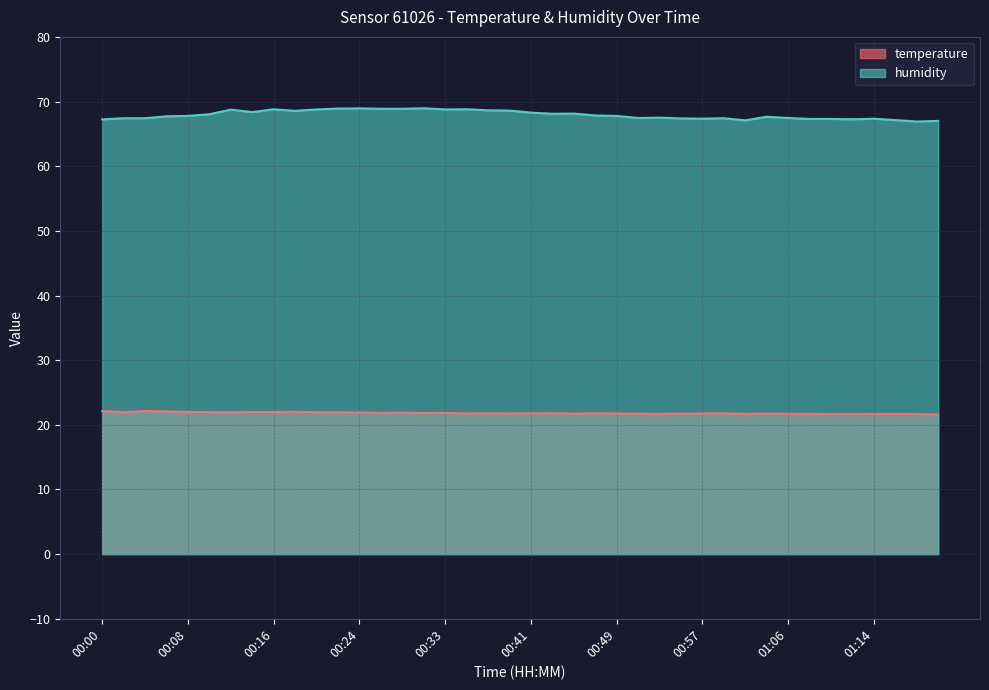

At which label is temperature closest to 21?

01:20